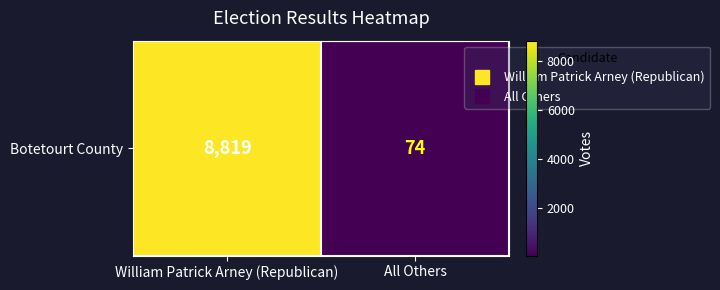

Reading left to right, extract all data points from this chart.

8819	74